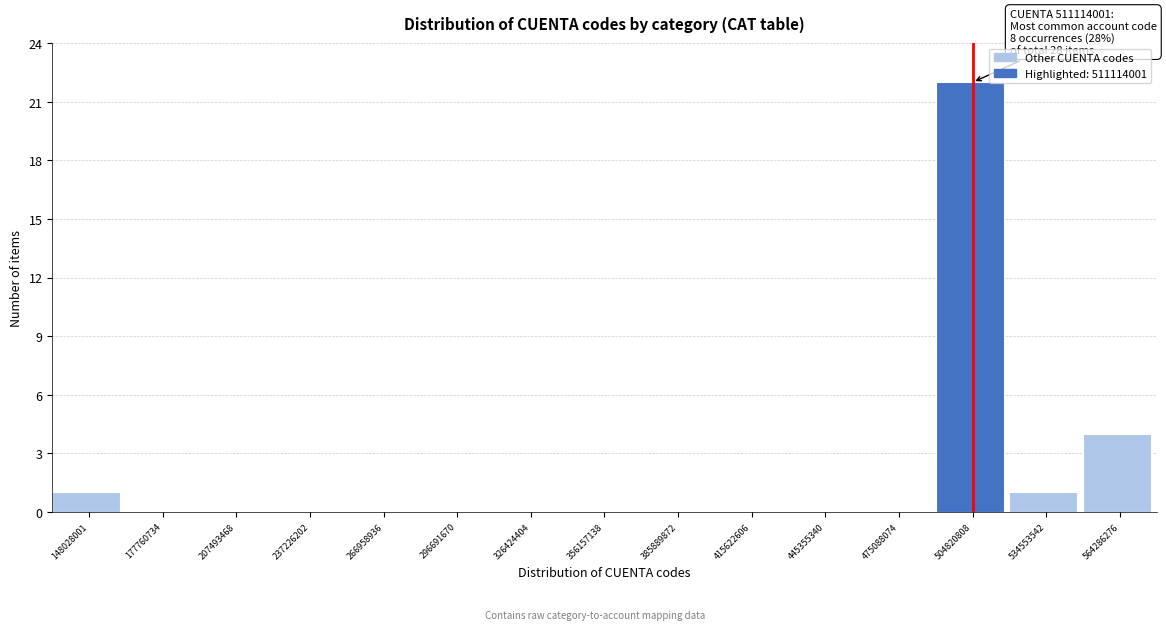

Reading left to right, what are all the values shown in this chart?

148028001=1	177760734=0	207493468=0	237226202=0	266958936=0	296691670=0	326424404=0	356157138=0	385889872=0	415622606=0	445355340=0	475088074=0	504820808=22	534553542=1	564286276=4